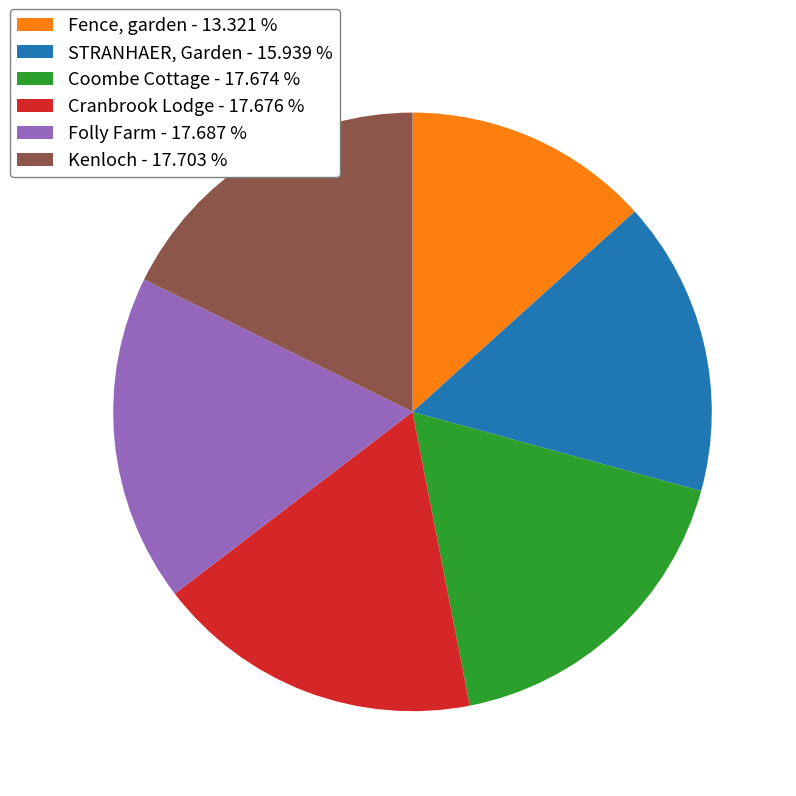

Combined, do Fence, garden and Folly Farm account for over 50%?

No